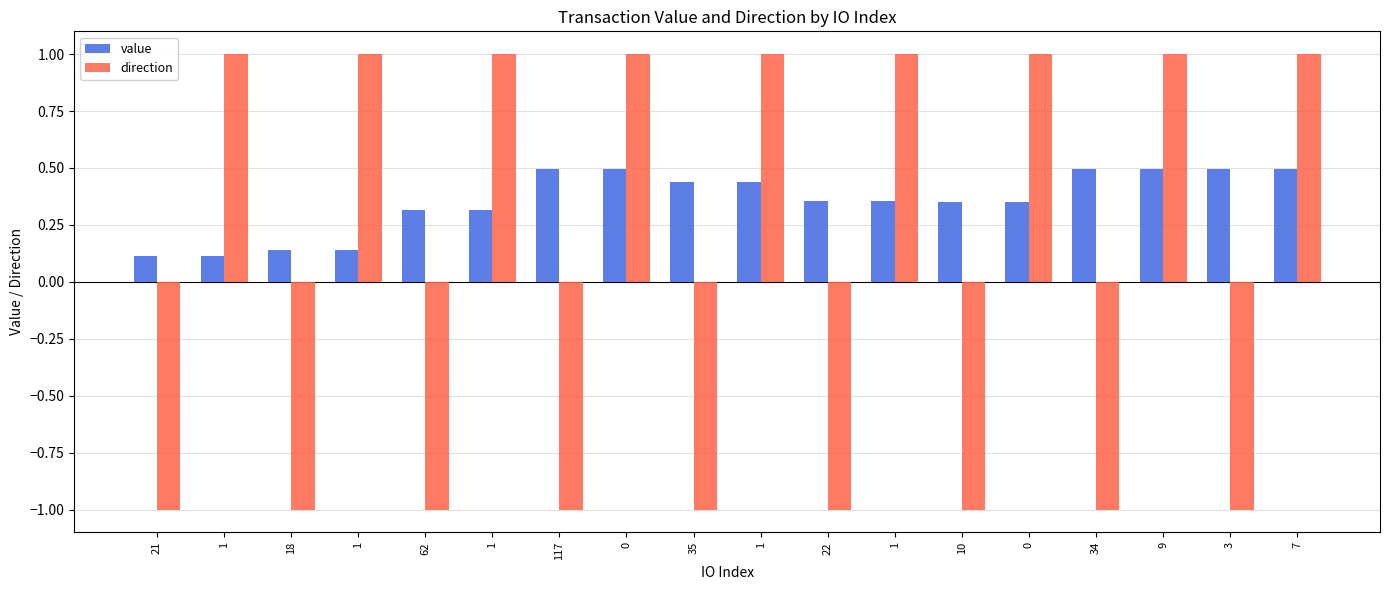

At which label does direction reach its peak?

1